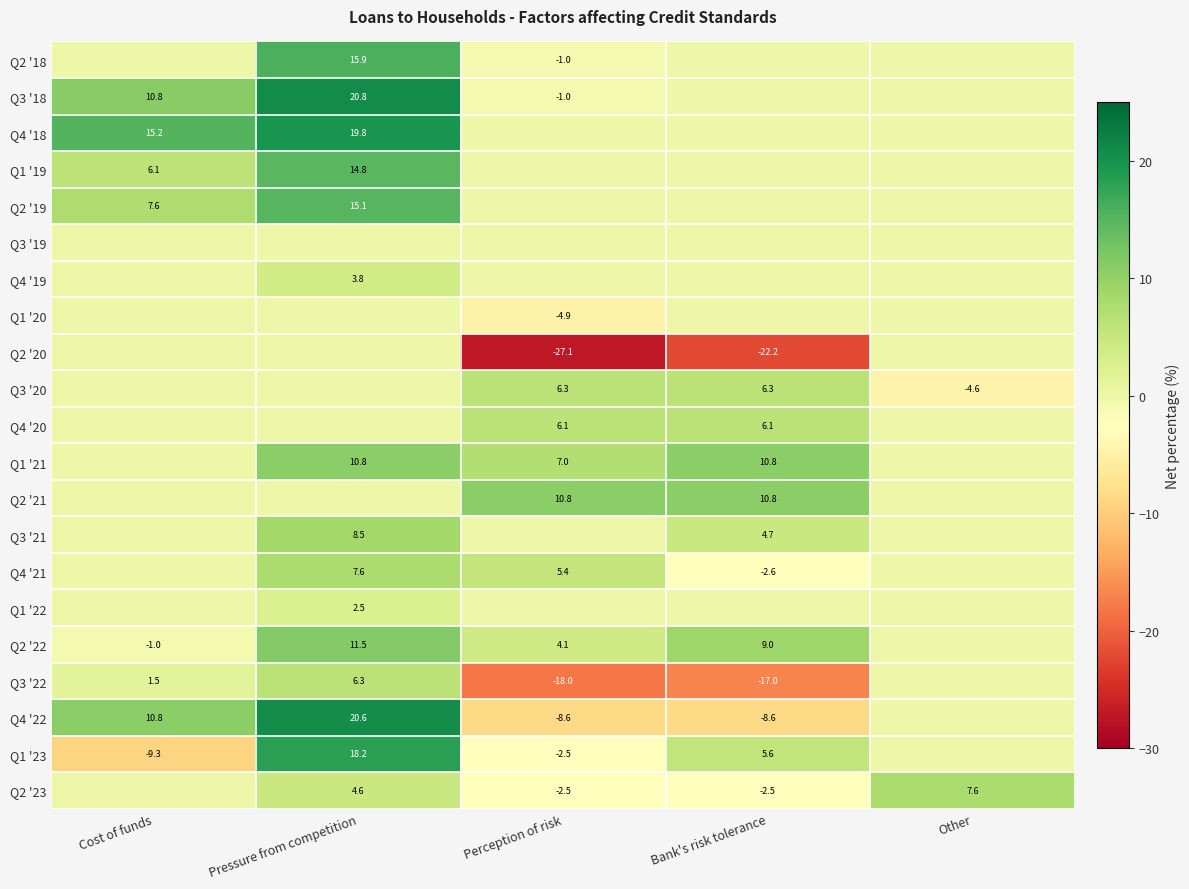

Is the value of Q3 '18 at Perception of risk greater than the value of Q1 '23 at Pressure from competition?

No